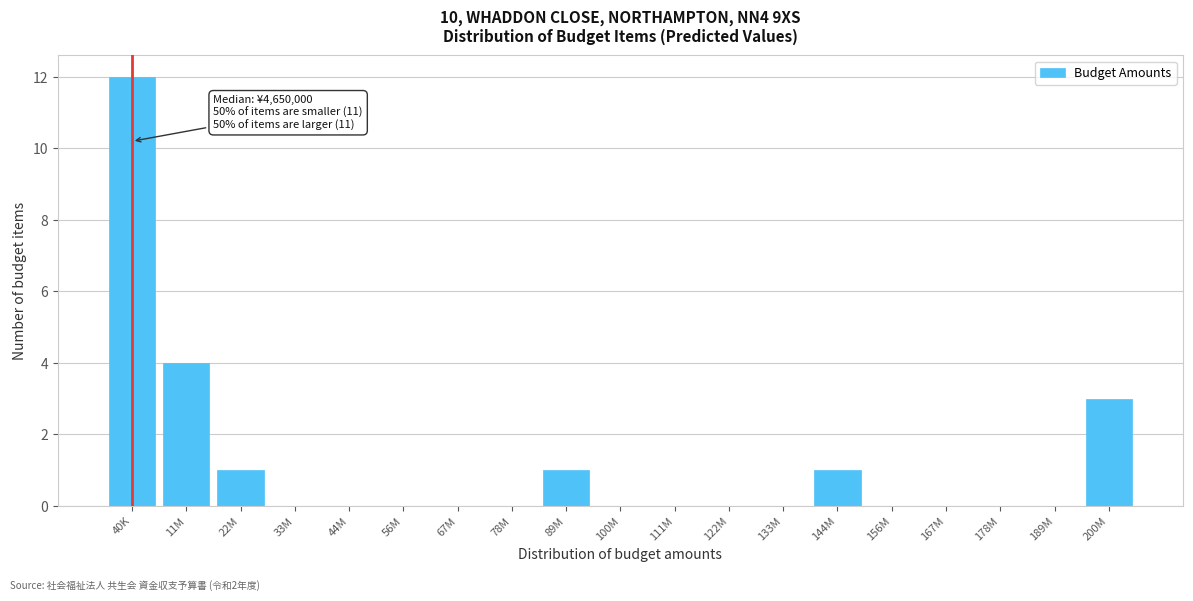

Reading left to right, list all the values displayed in this chart.

40K=12	11M=4	22M=1	33M=0	44M=0	56M=0	67M=0	78M=0	89M=1	100M=0	111M=0	122M=0	133M=0	144M=1	156M=0	167M=0	178M=0	189M=0	200M=3